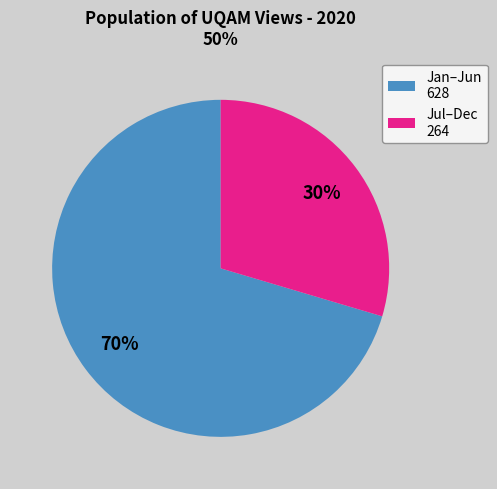

Is the sum of Jan–Jun 628 and Jul–Dec 264 greater than half?

Yes